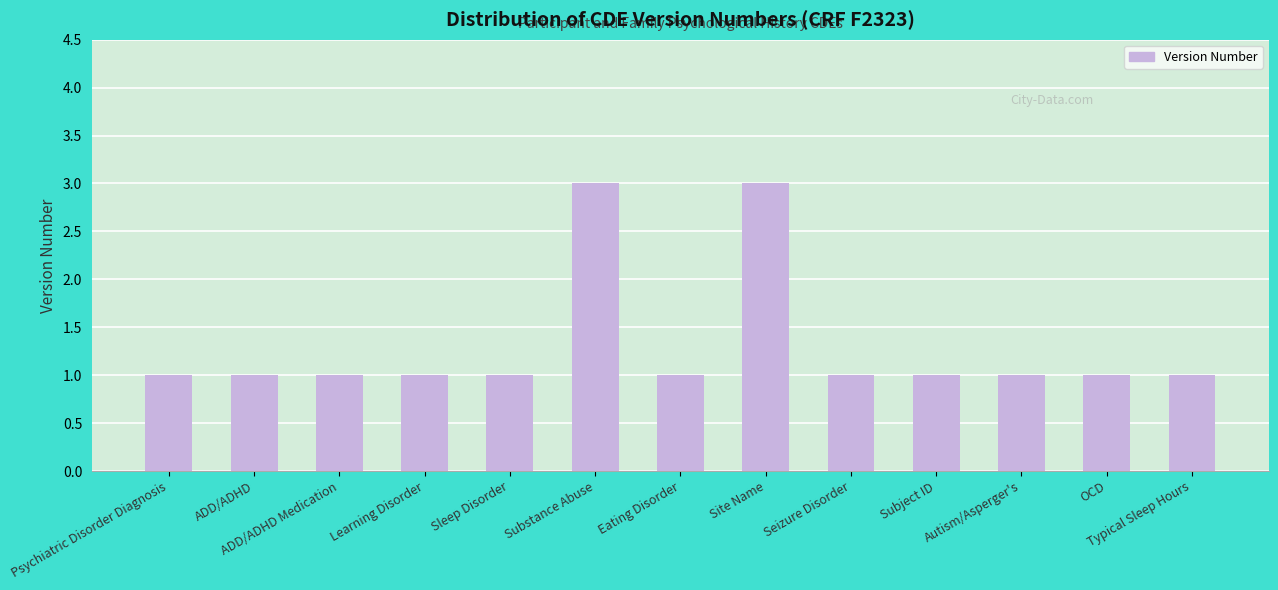

What is the difference between the maximum and minimum values?

2